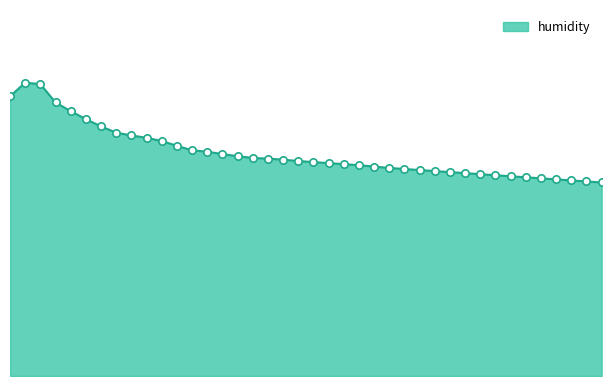

Is this an area chart (filled region under the line)?

Yes